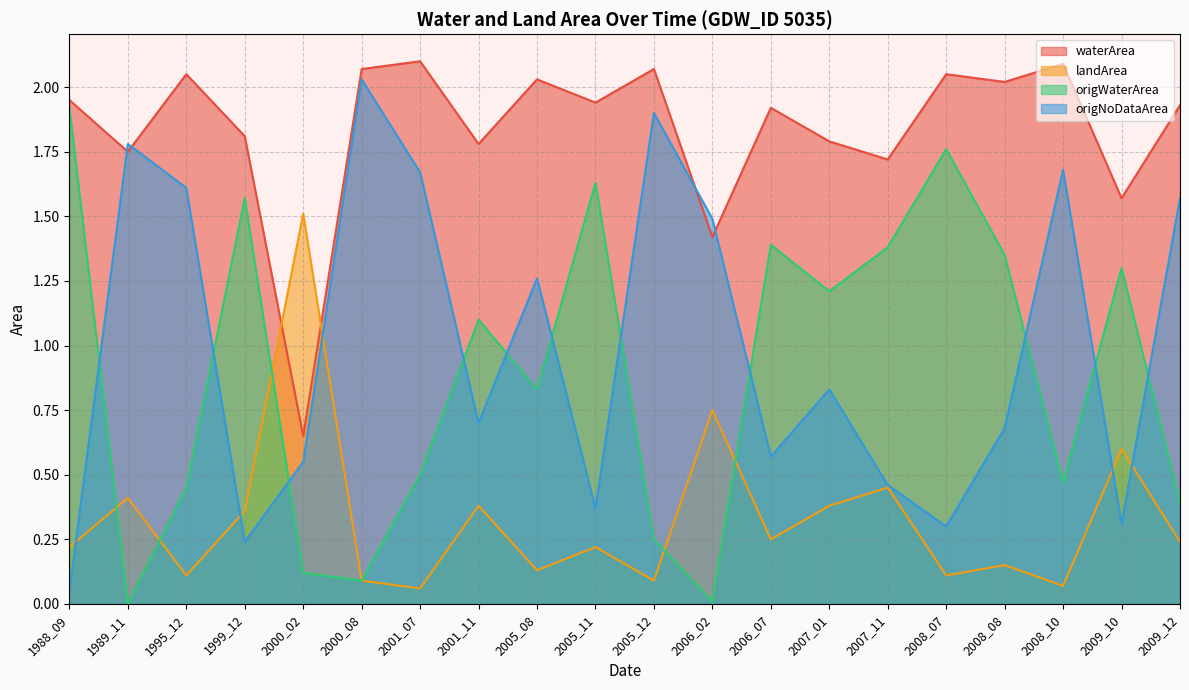

Between 2008_08 and 2008_10, which series saw the biggest shift?

origNoDataArea